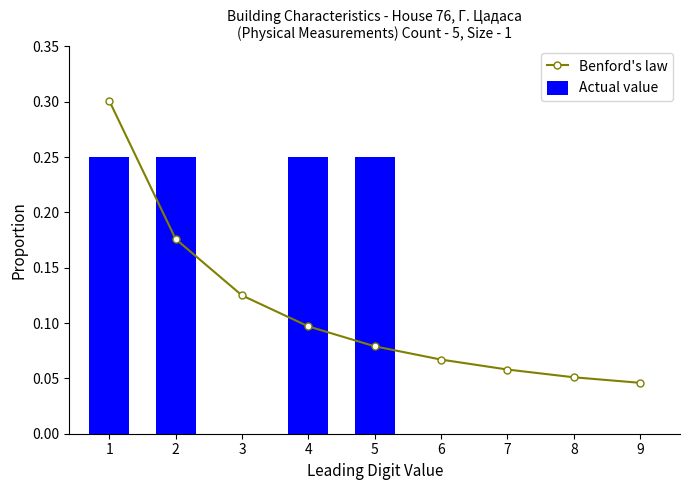

The Benford's law series shows 0.1 at 8. True or false?

True